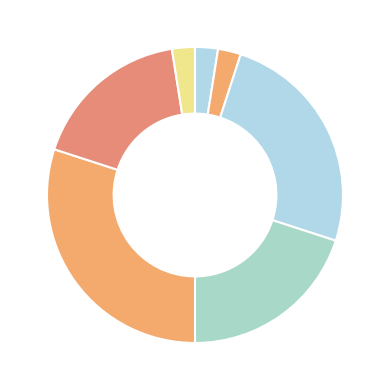

Count the number of slices in the pie.

7